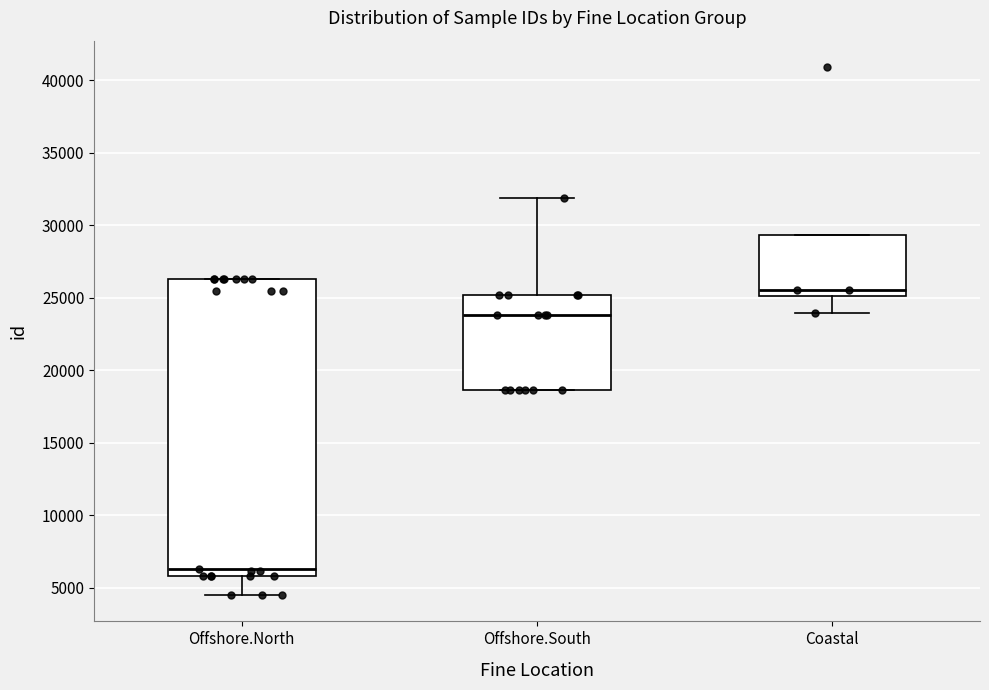

Which box's median line is the lowest?

Offshore.North